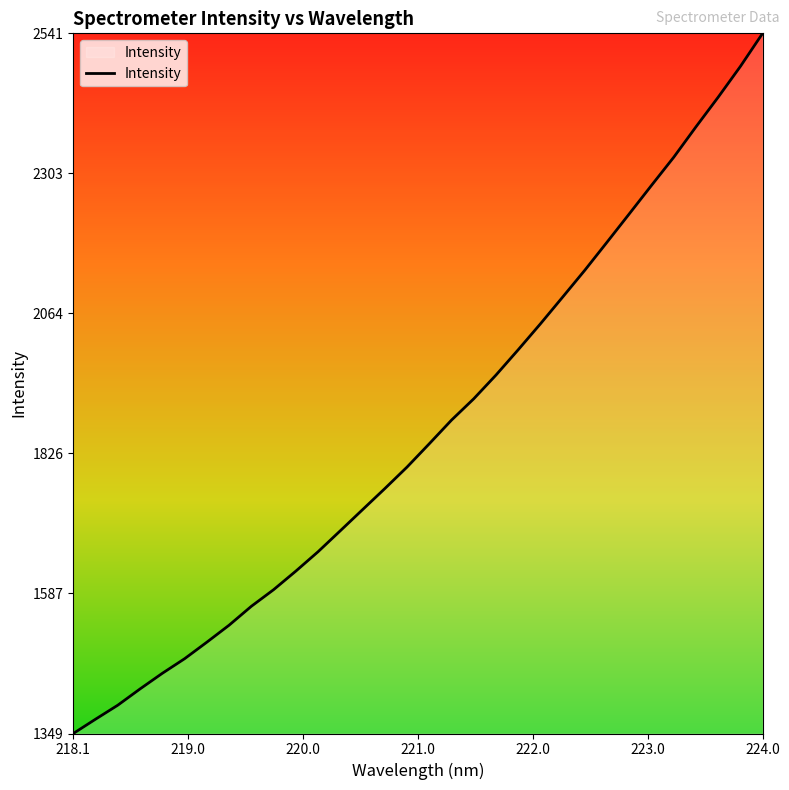

What is the minimum value shown in the chart?

1348.7